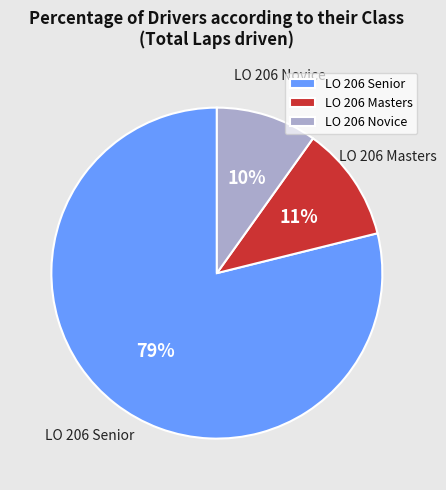

Combined, do LO 206 Masters and LO 206 Senior account for over 50%?

Yes